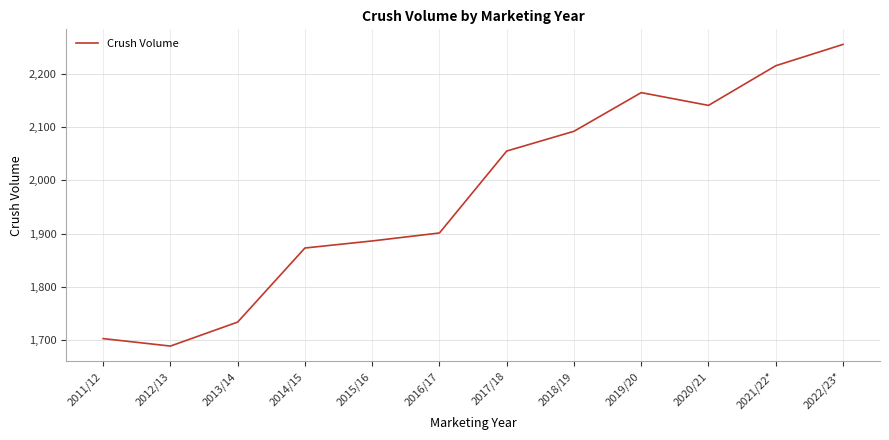

True or false: the data has more than 1 interior local peaks.

False